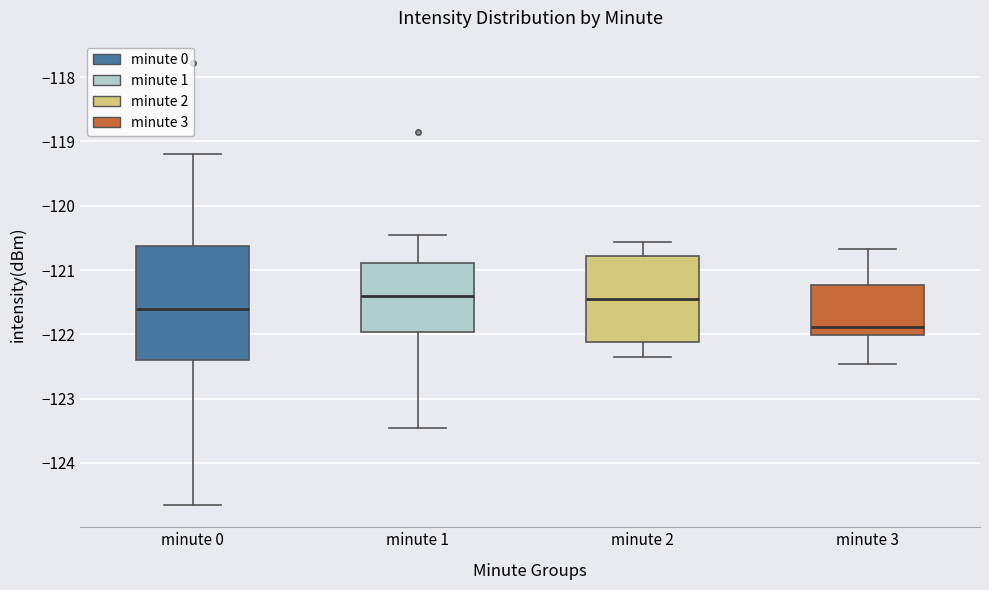

Comparing the boxes themselves (not the whiskers), which one is the tallest?

minute 0